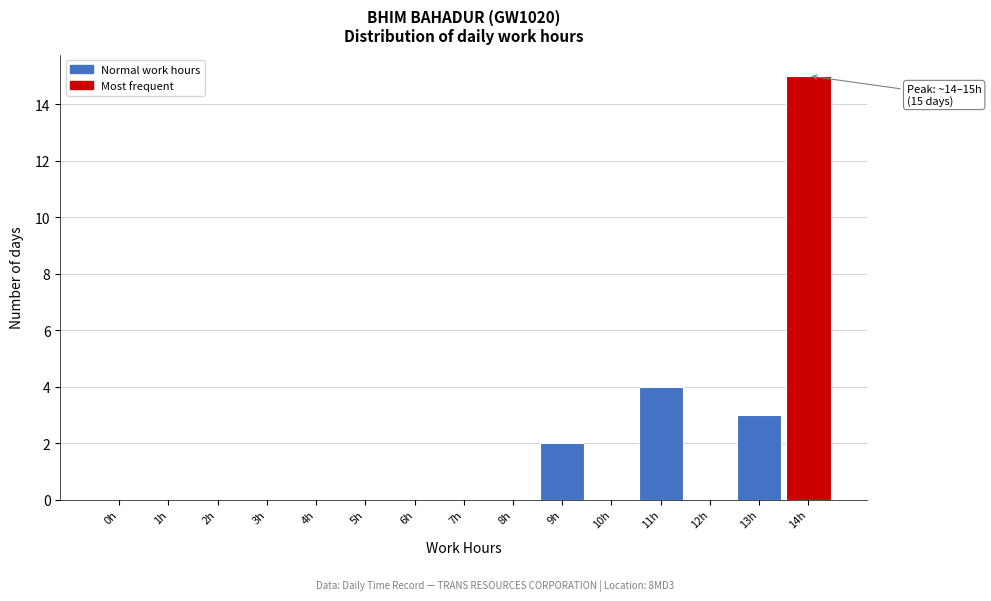

Reading left to right, list all the values displayed in this chart.

0h=0	1h=0	2h=0	3h=0	4h=0	5h=0	6h=0	7h=0	8h=0	9h=2	10h=0	11h=4	12h=0	13h=3	14h=15